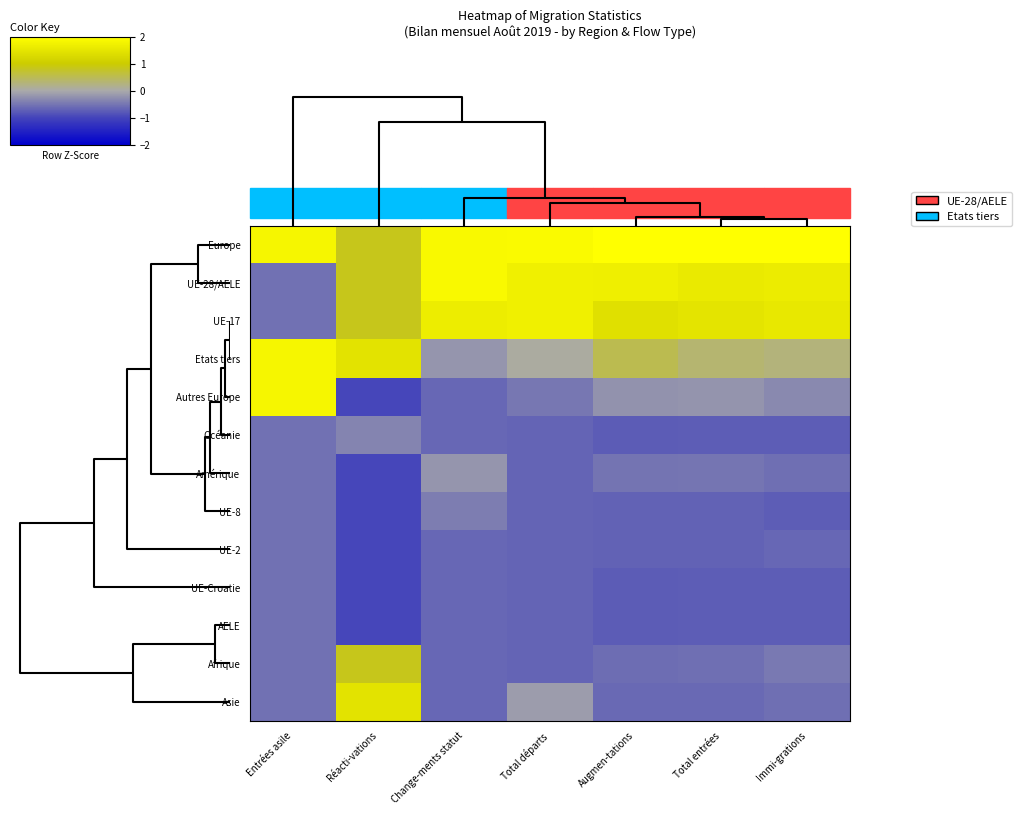

Reading right to left, transcribe all the data shown in this chart.

Europe: Immi-grations=2.1	Total entrées=2.1	Augmen-tations=2.0	Total départs=1.9	Change-ments statut=1.9	Réacti-vations=0.8	Entrées asile=1.8
UE-28/AELE: Immi-grations=1.6	Total entrées=1.6	Augmen-tations=1.7	Total départs=1.7	Change-ments statut=1.9	Réacti-vations=0.8	Entrées asile=-0.5
UE-17: Immi-grations=1.6	Total entrées=1.5	Augmen-tations=1.4	Total départs=1.7	Change-ments statut=1.6	Réacti-vations=0.8	Entrées asile=-0.5
Etats tiers: Immi-grations=0.3	Total entrées=0.3	Augmen-tations=0.5	Total départs=0.1	Change-ments statut=-0.2	Réacti-vations=1.5	Entrées asile=1.8
Autres Europe: Immi-grations=-0.3	Total entrées=-0.2	Augmen-tations=-0.2	Total départs=-0.5	Change-ments statut=-0.7	Réacti-vations=-1.0	Entrées asile=1.8
Océanie: Immi-grations=-0.7	Total entrées=-0.7	Augmen-tations=-0.8	Total départs=-0.7	Change-ments statut=-0.7	Réacti-vations=-0.4	Entrées asile=-0.5
Amérique: Immi-grations=-0.6	Total entrées=-0.5	Augmen-tations=-0.5	Total départs=-0.7	Change-ments statut=-0.2	Réacti-vations=-1.0	Entrées asile=-0.5
UE-8: Immi-grations=-0.7	Total entrées=-0.7	Augmen-tations=-0.7	Total départs=-0.7	Change-ments statut=-0.4	Réacti-vations=-1.0	Entrées asile=-0.5
UE-2: Immi-grations=-0.7	Total entrées=-0.7	Augmen-tations=-0.7	Total départs=-0.7	Change-ments statut=-0.7	Réacti-vations=-1.0	Entrées asile=-0.5
UE-Croatie: Immi-grations=-0.7	Total entrées=-0.7	Augmen-tations=-0.8	Total départs=-0.7	Change-ments statut=-0.7	Réacti-vations=-1.0	Entrées asile=-0.5
AELE: Immi-grations=-0.7	Total entrées=-0.7	Augmen-tations=-0.8	Total départs=-0.7	Change-ments statut=-0.7	Réacti-vations=-1.0	Entrées asile=-0.5
Afrique: Immi-grations=-0.5	Total entrées=-0.6	Augmen-tations=-0.6	Total départs=-0.7	Change-ments statut=-0.7	Réacti-vations=0.8	Entrées asile=-0.5
Asie: Immi-grations=-0.6	Total entrées=-0.6	Augmen-tations=-0.6	Total départs=-0.1	Change-ments statut=-0.7	Réacti-vations=1.5	Entrées asile=-0.5